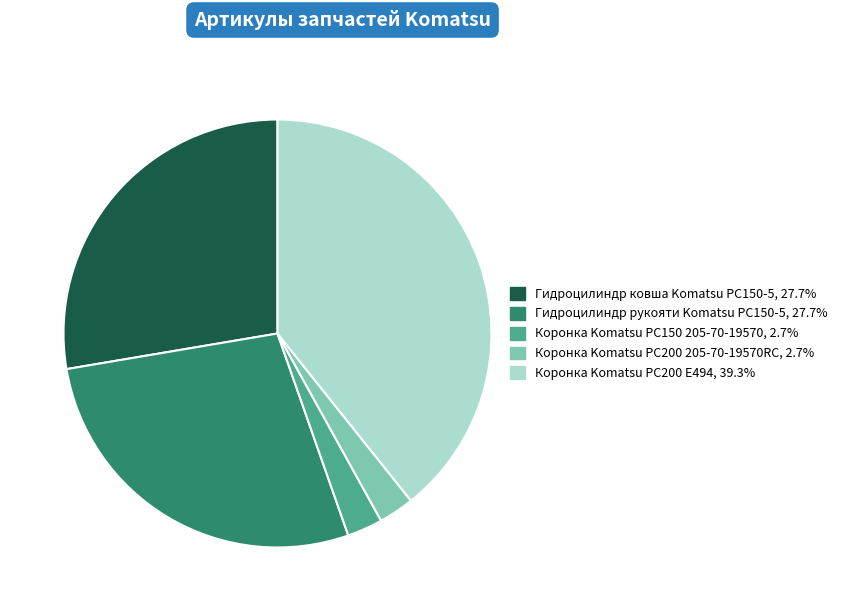

Is there any slice that represents more than half of the pie?

No